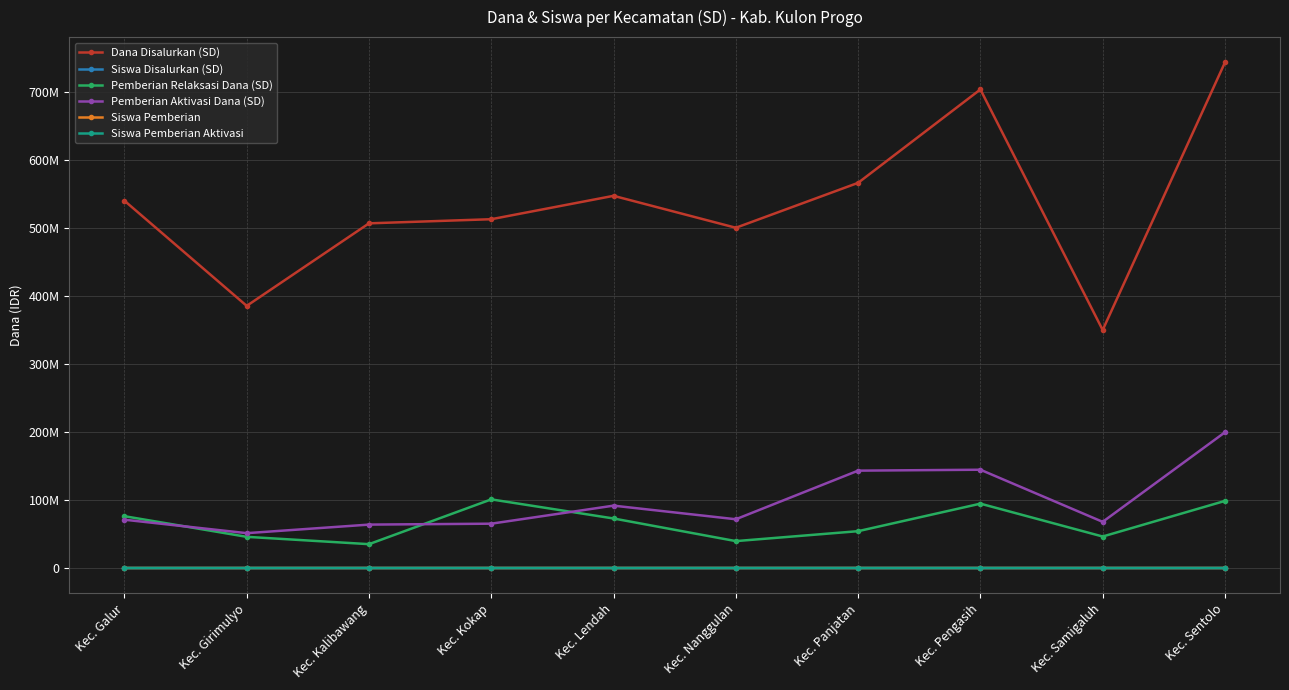

What is the approximate value of Siswa Disalurkan (SD) at Kec. Nanggulan?

1541